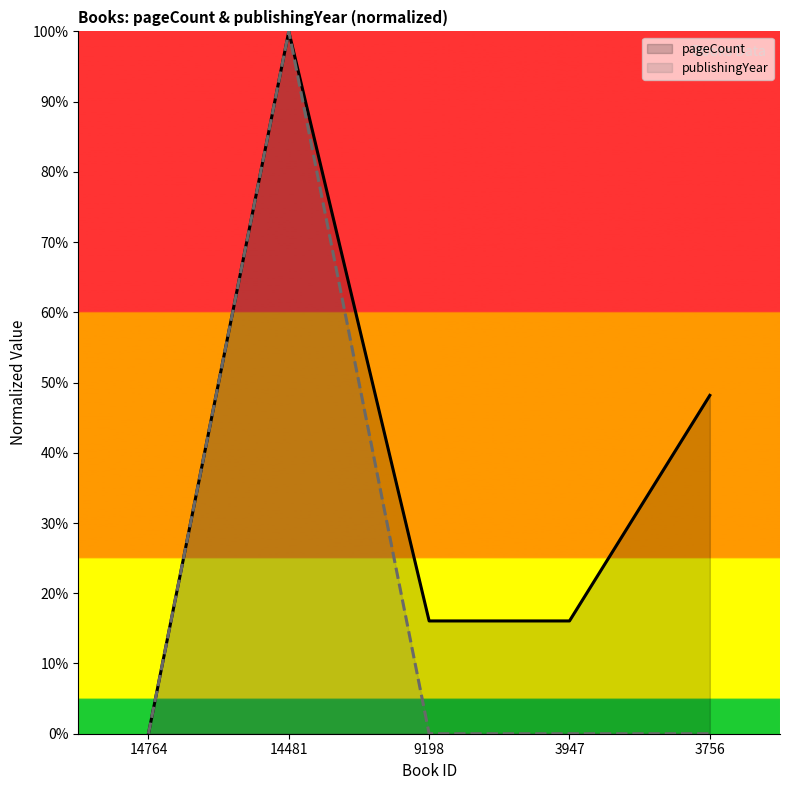

True or false: publishingYear and pageCount cross at least once.

False